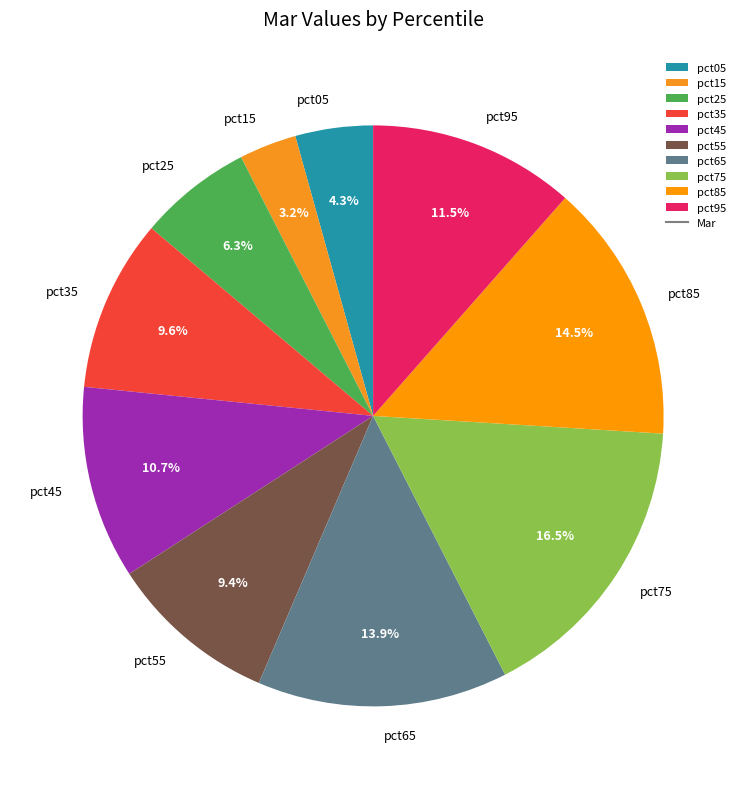

To the nearest percent, what is the average slice percentage?

10%